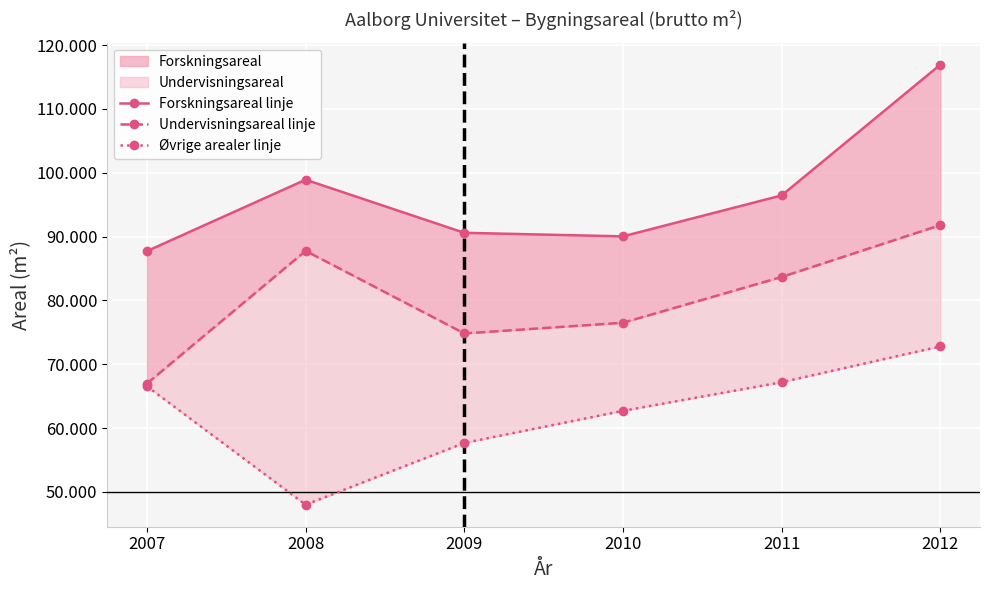

Reading left to right, transcribe all the data shown in this chart.

Forskningsareal linje: 2007=87730	2008=98911	2009=90593	2010=90039	2011=96450	2012=116930
Undervisningsareal linje: 2007=66982	2008=87763	2009=74835	2010=76509	2011=83678	2012=91802
Øvrige arealer linje: 2007=66551	2008=48004	2009=57680	2010=62709	2011=67189	2012=72801